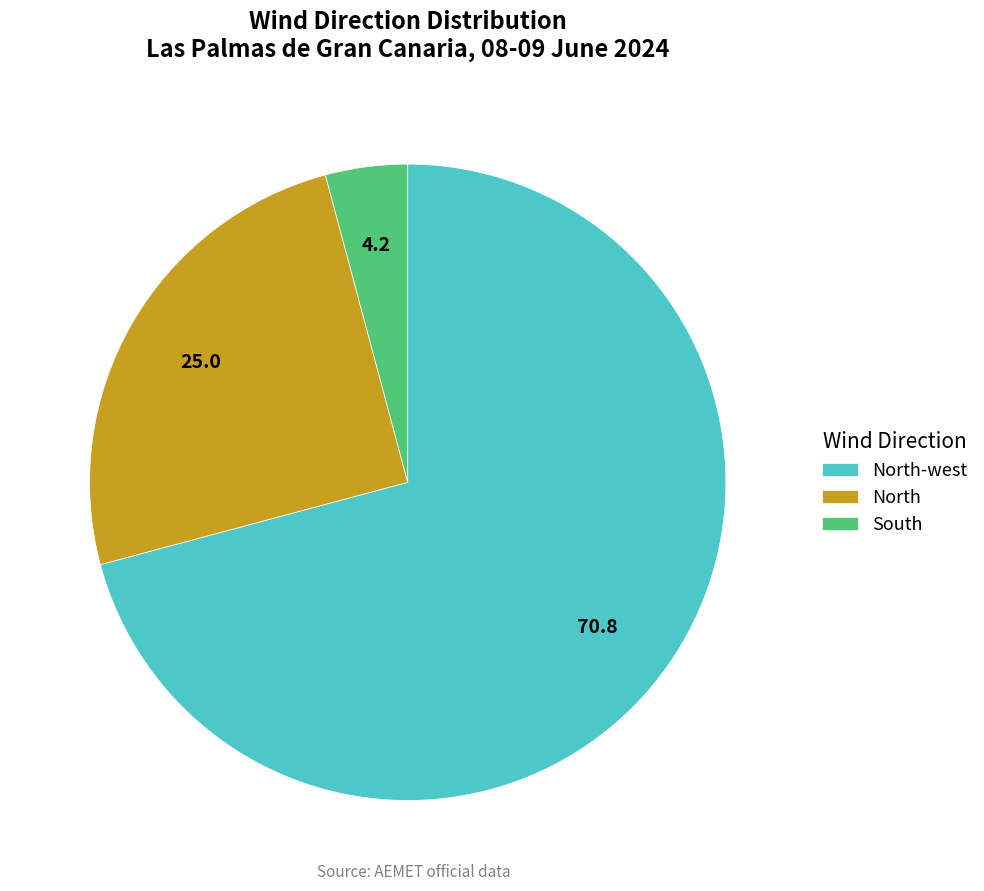

How many segments does this pie chart have?

3